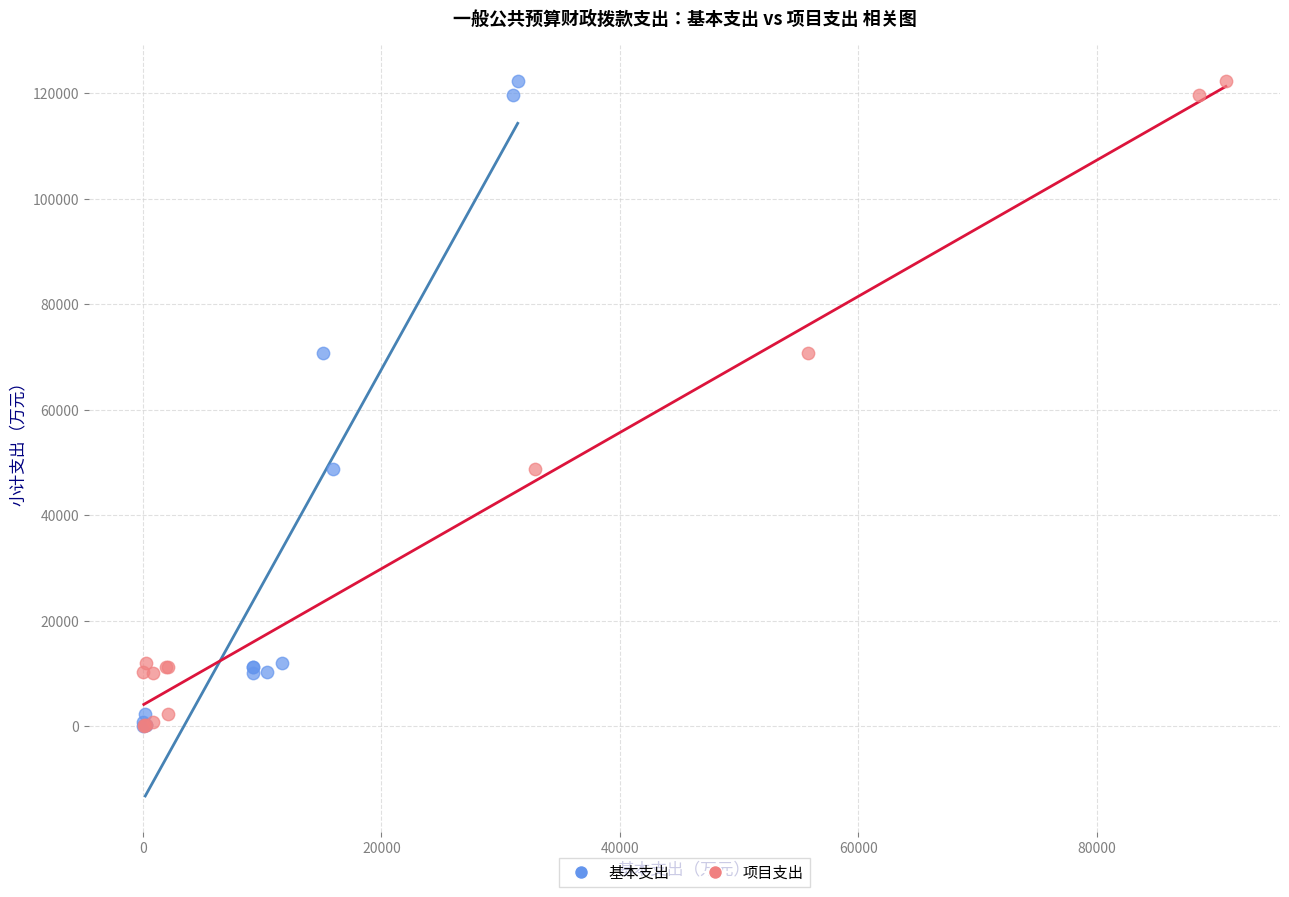

What are all the series names shown in the legend?

基本支出, 项目支出